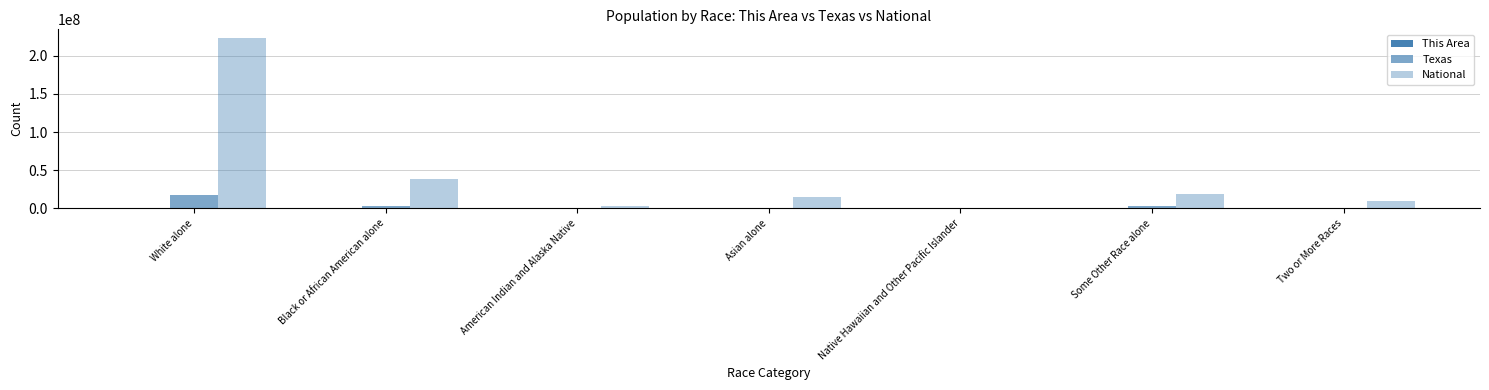

How many distinct data groups are displayed?

3